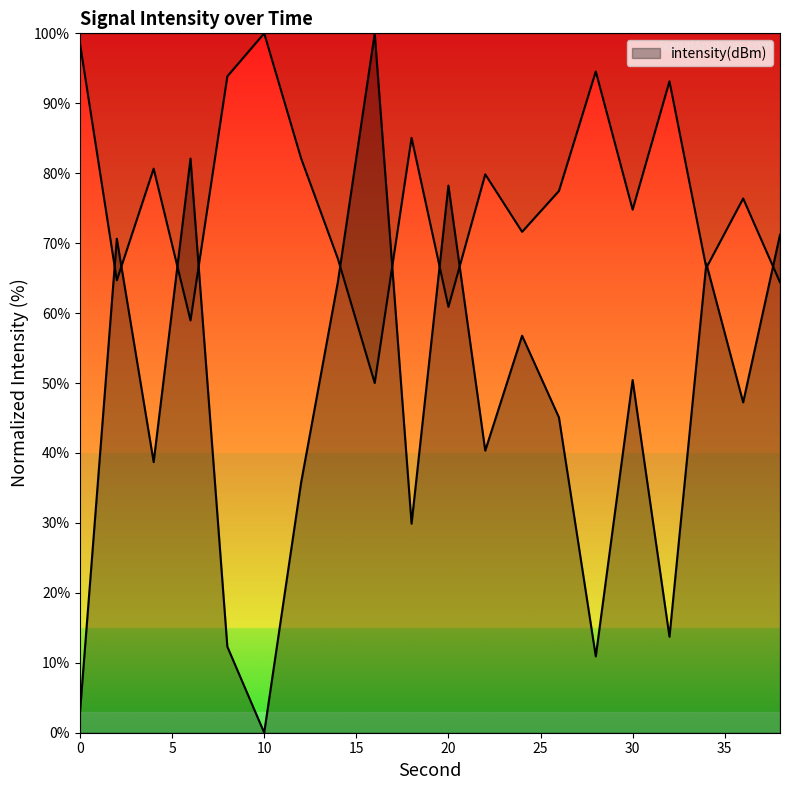

List the labels in order of value, smallest first.

10, 0, 28, 8, 32, 18, 12, 4, 22, 26, 36, 30, 24, 14, 34, 2, 38, 20, 6, 16